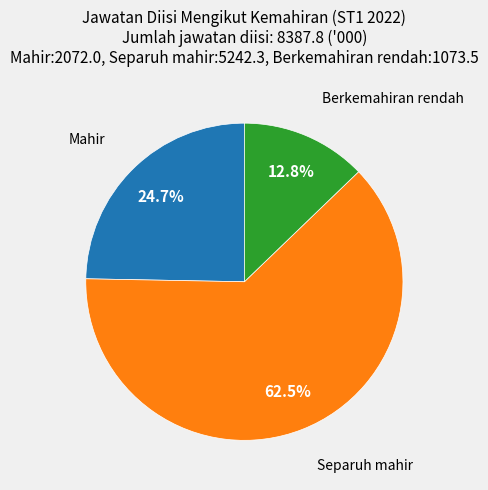

How many segments does this pie chart have?

3